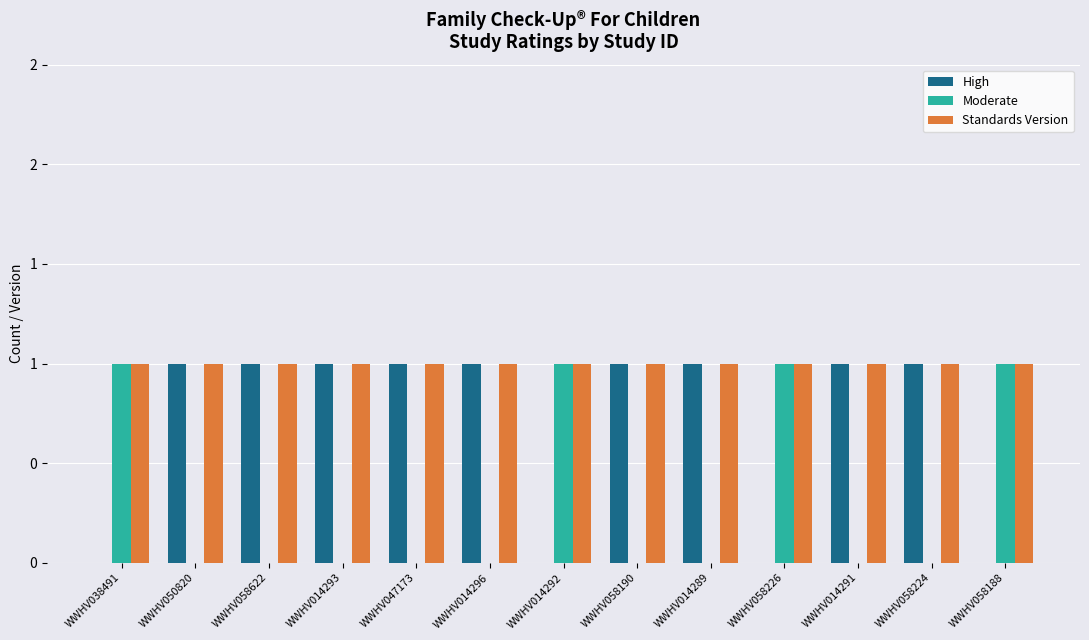

Are the bars horizontal?

No